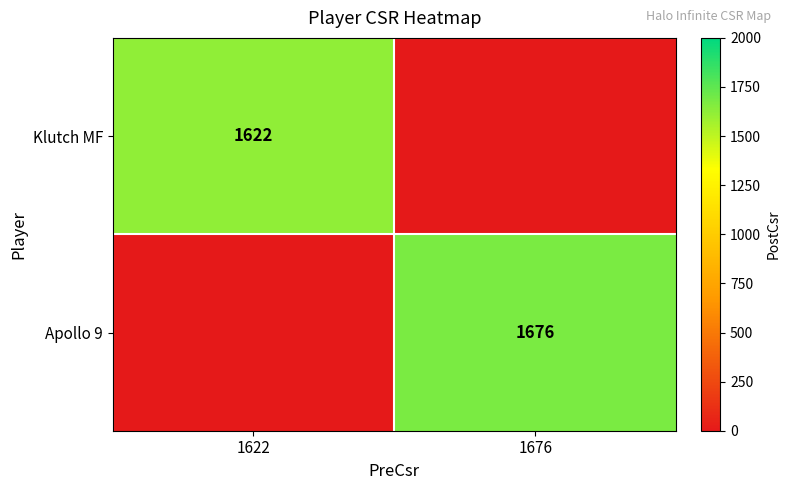

True or false: Klutch MF has a value of 1622 at 1622.

True